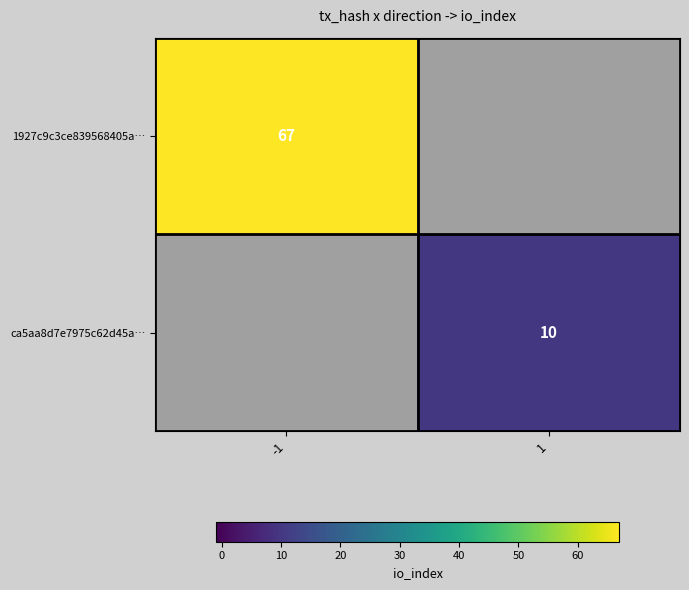

True or false: ca5aa8d7e7975c62d45a… has a value of 3.0 at 1.

False